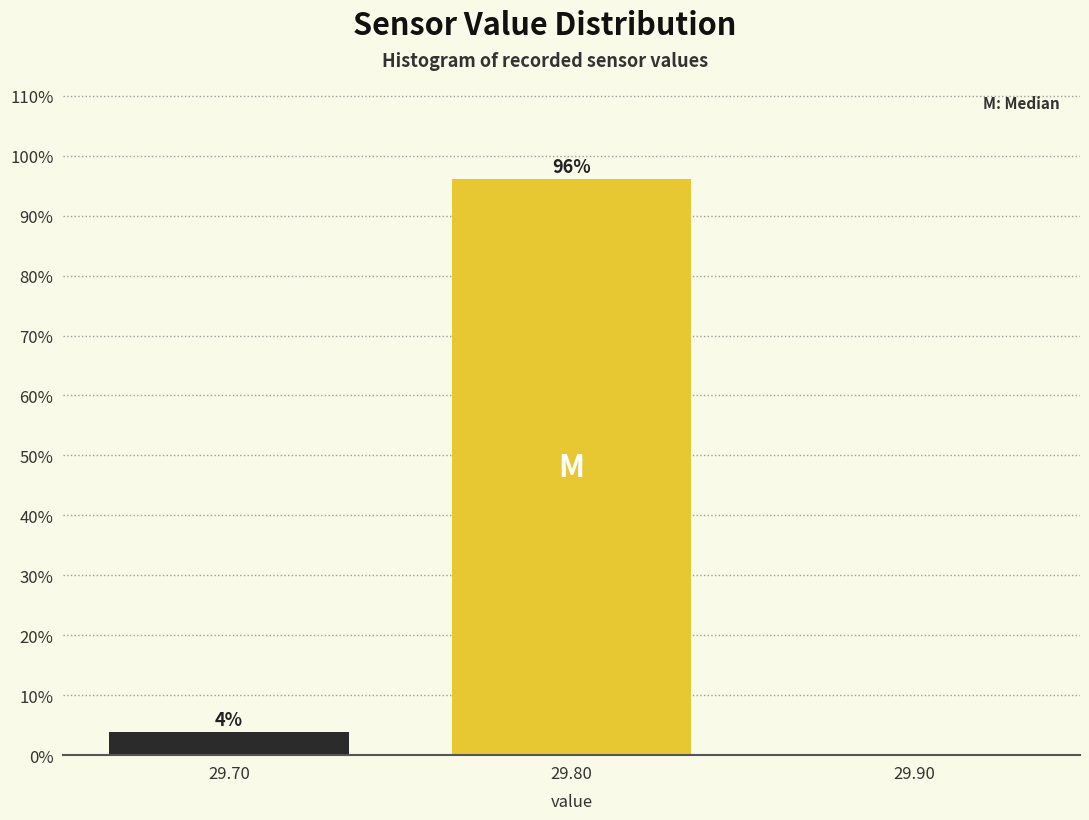

Over which range of the x-axis is the bar tallest?

29.75 to 29.85